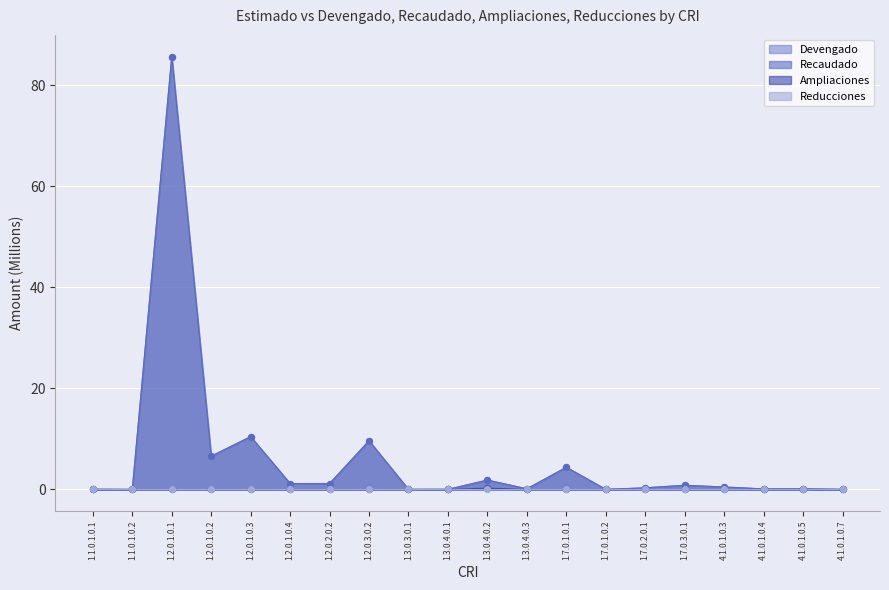

Which series has the largest Y range (max minus min)?

Devengado